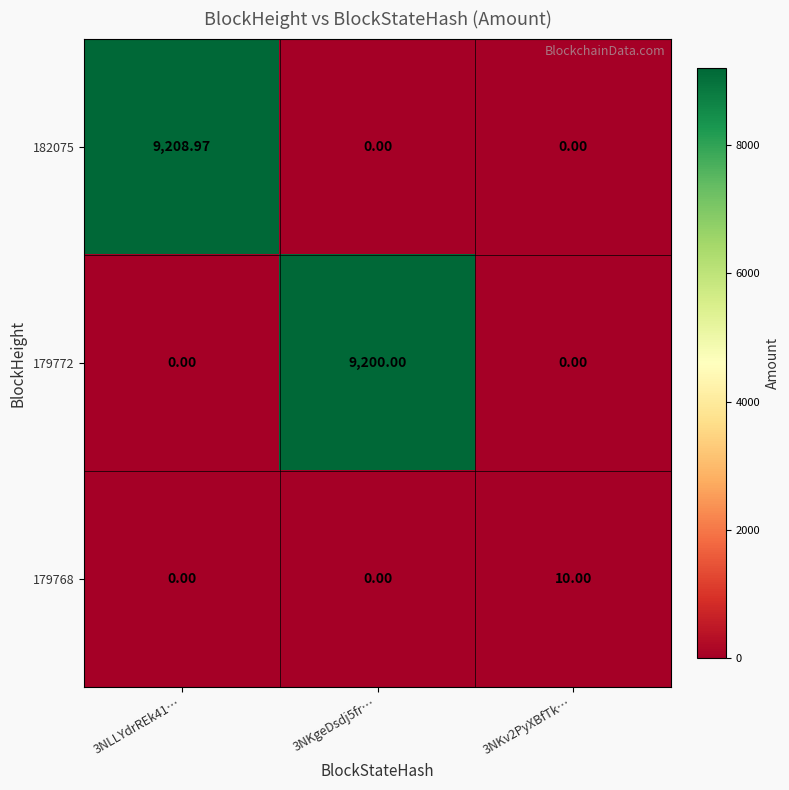

Which series has the widest spread of values?

182075